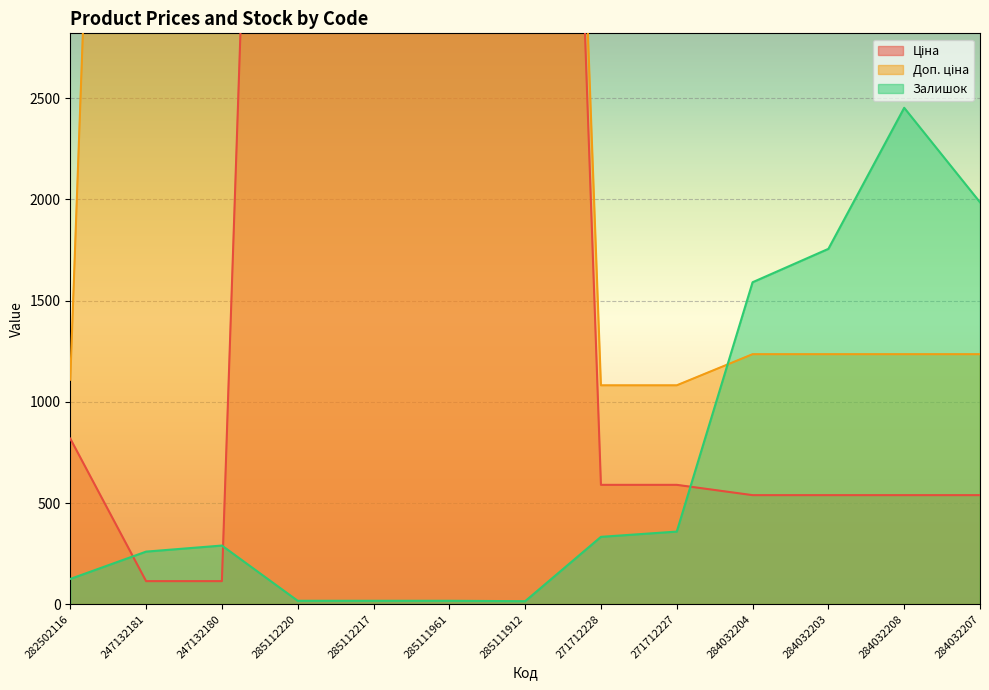

Rank the series by their average value, from lowest to highest.

Залишок, Ціна, Доп. ціна